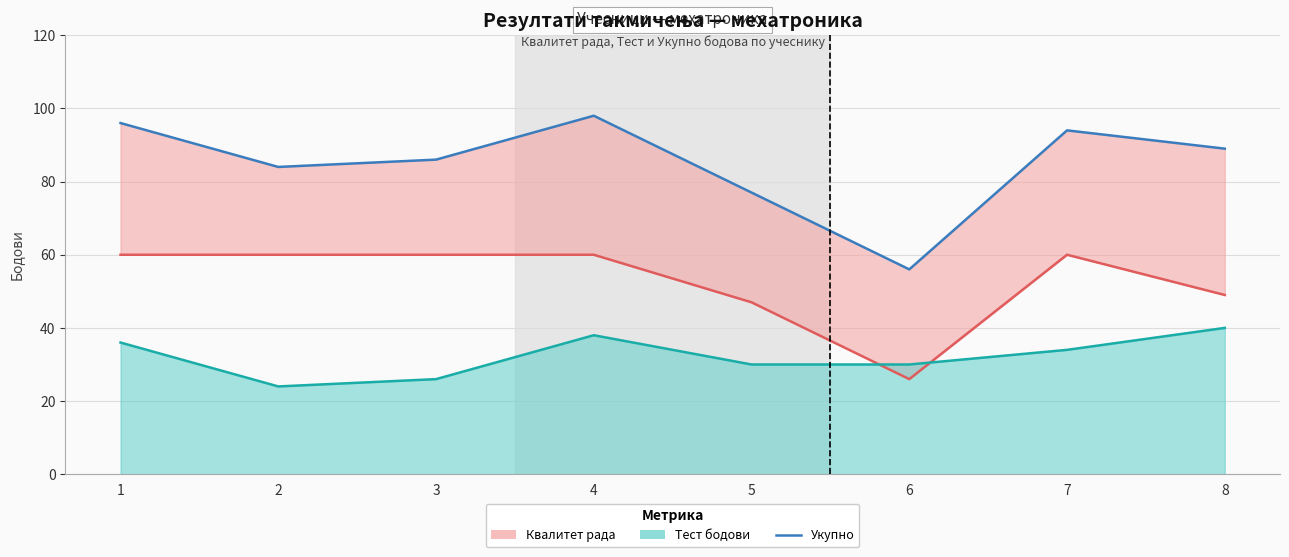

What is the difference between the maximum and minimum values in the Квалитет рада series?

34